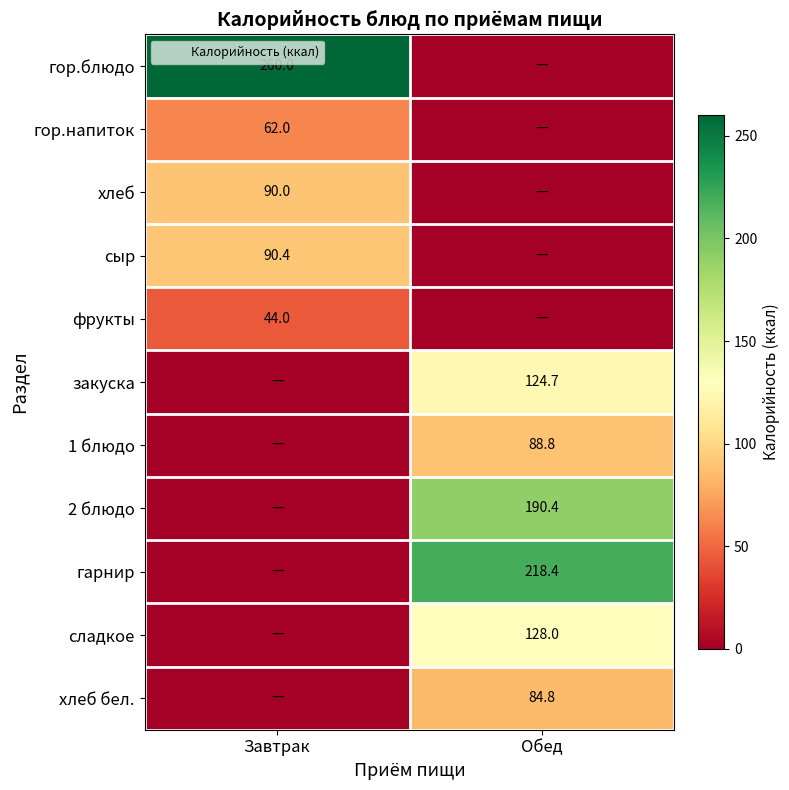

At which category is the sum across all series the highest?

Обед